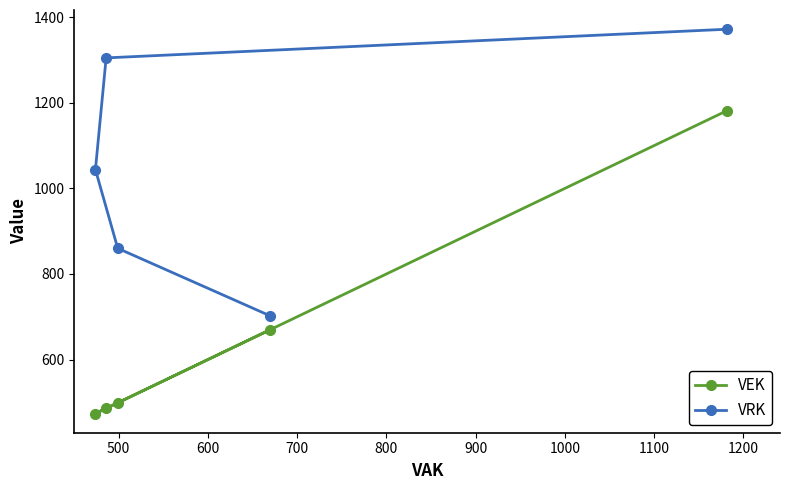

True or false: VRK and VEK cross at least once.

False